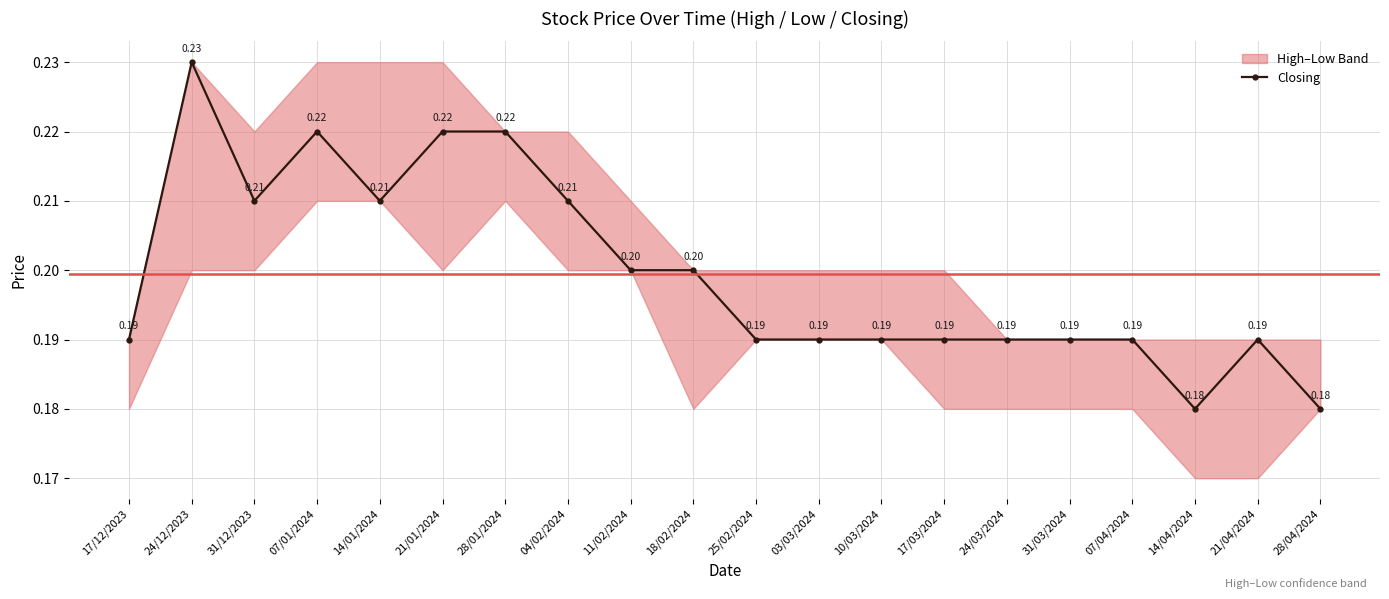

What is the sum of the values at 18/02/2024 and 17/03/2024?

0.4